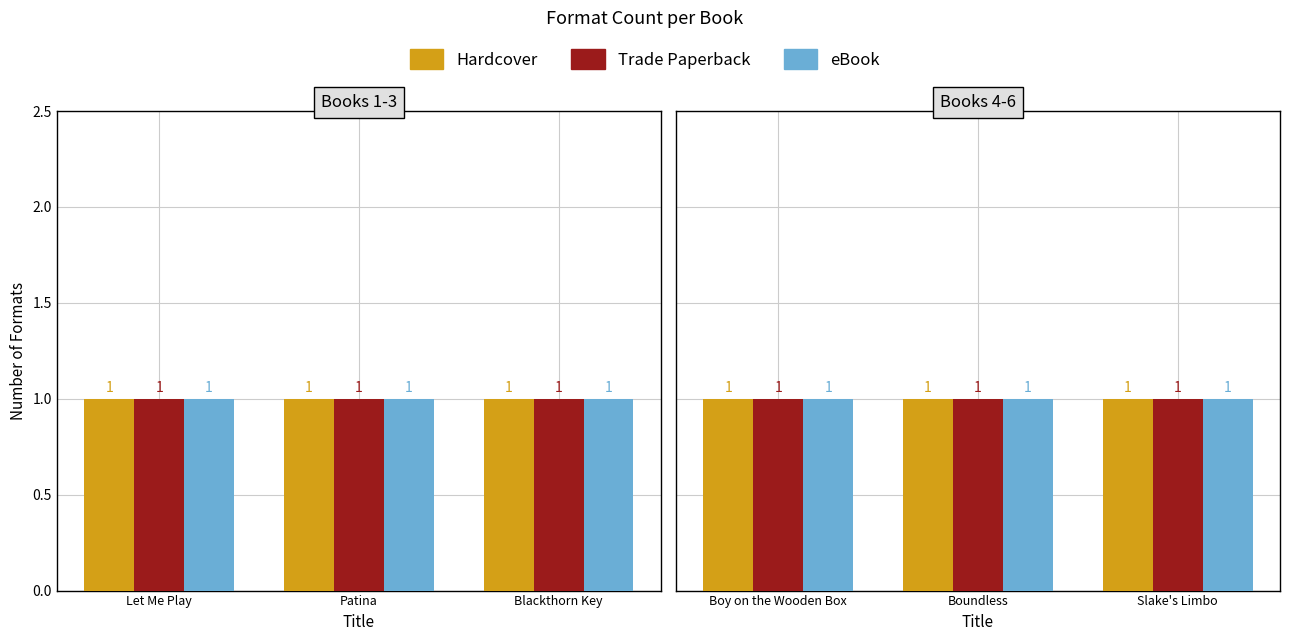

Between Boy on the Wooden Box and Boundless, which is larger?

Boy on the Wooden Box